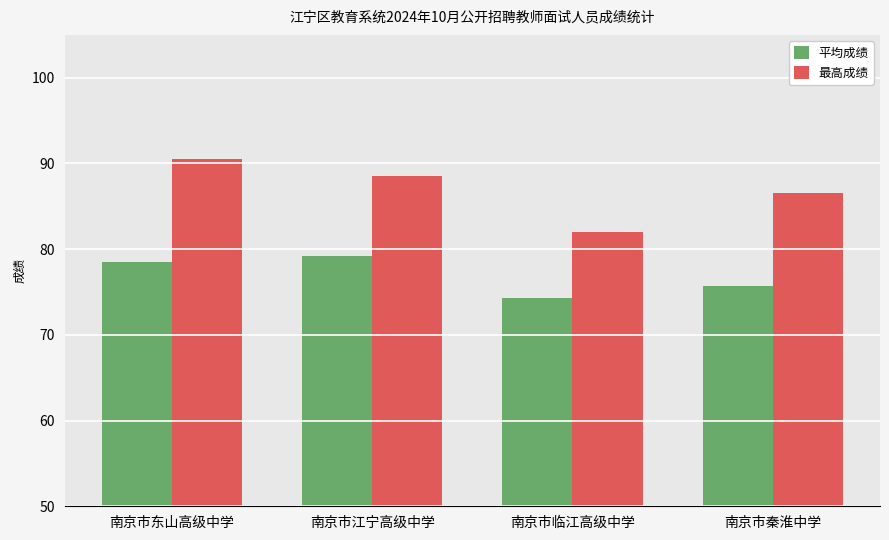

How many bars are there in each group?

2